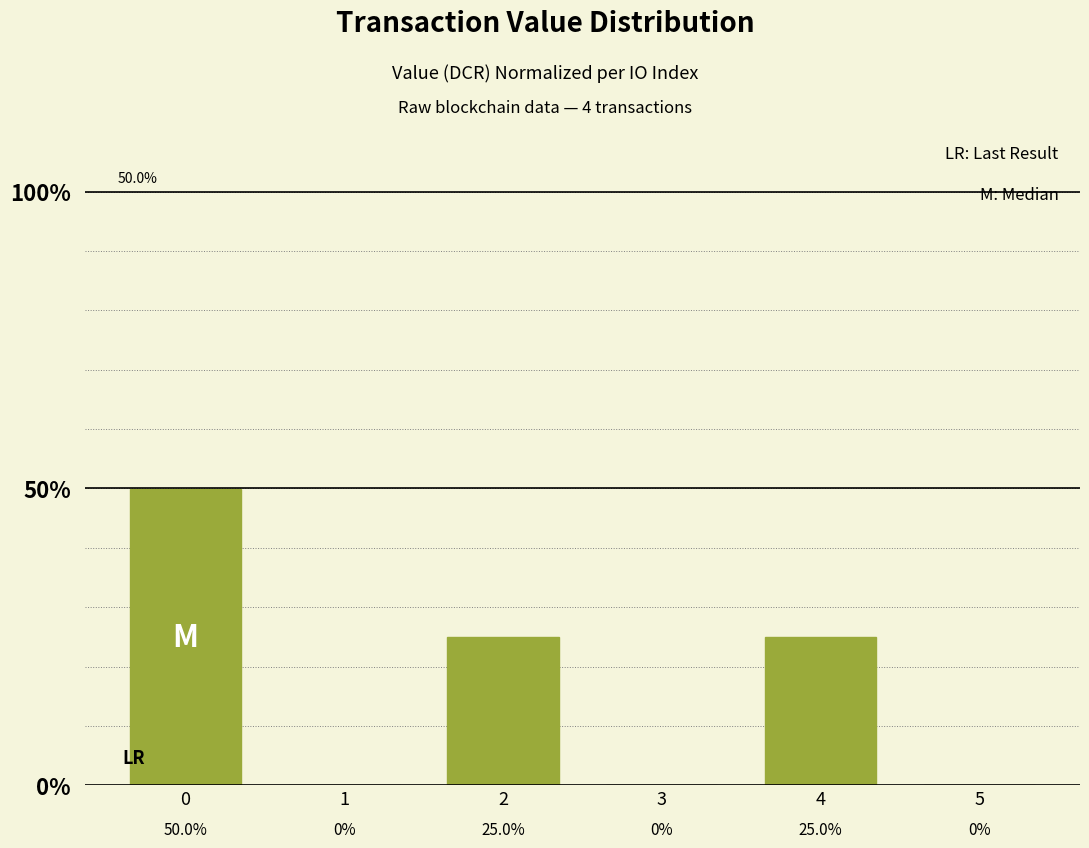

What is the sum of all values?

100.0